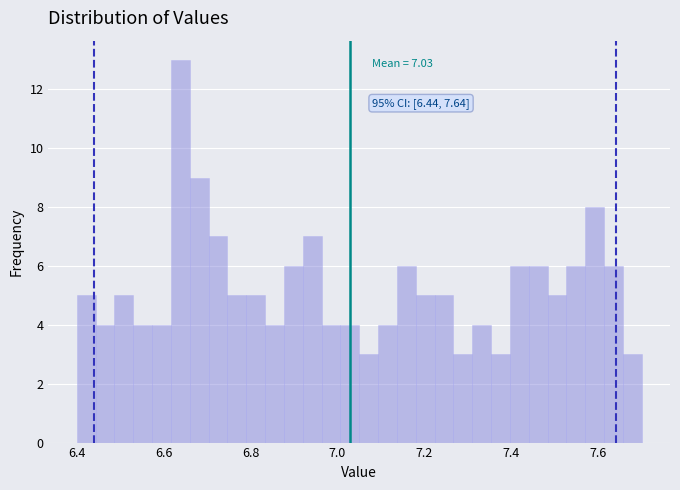

Read against the x-axis, roughly where is the centre of the tallest bar?

6.64